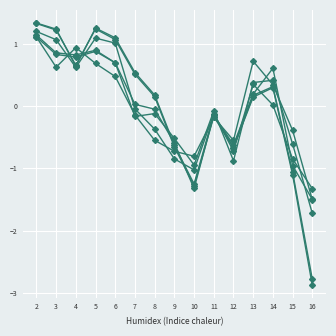

Does the chart have visible grid lines?

Yes